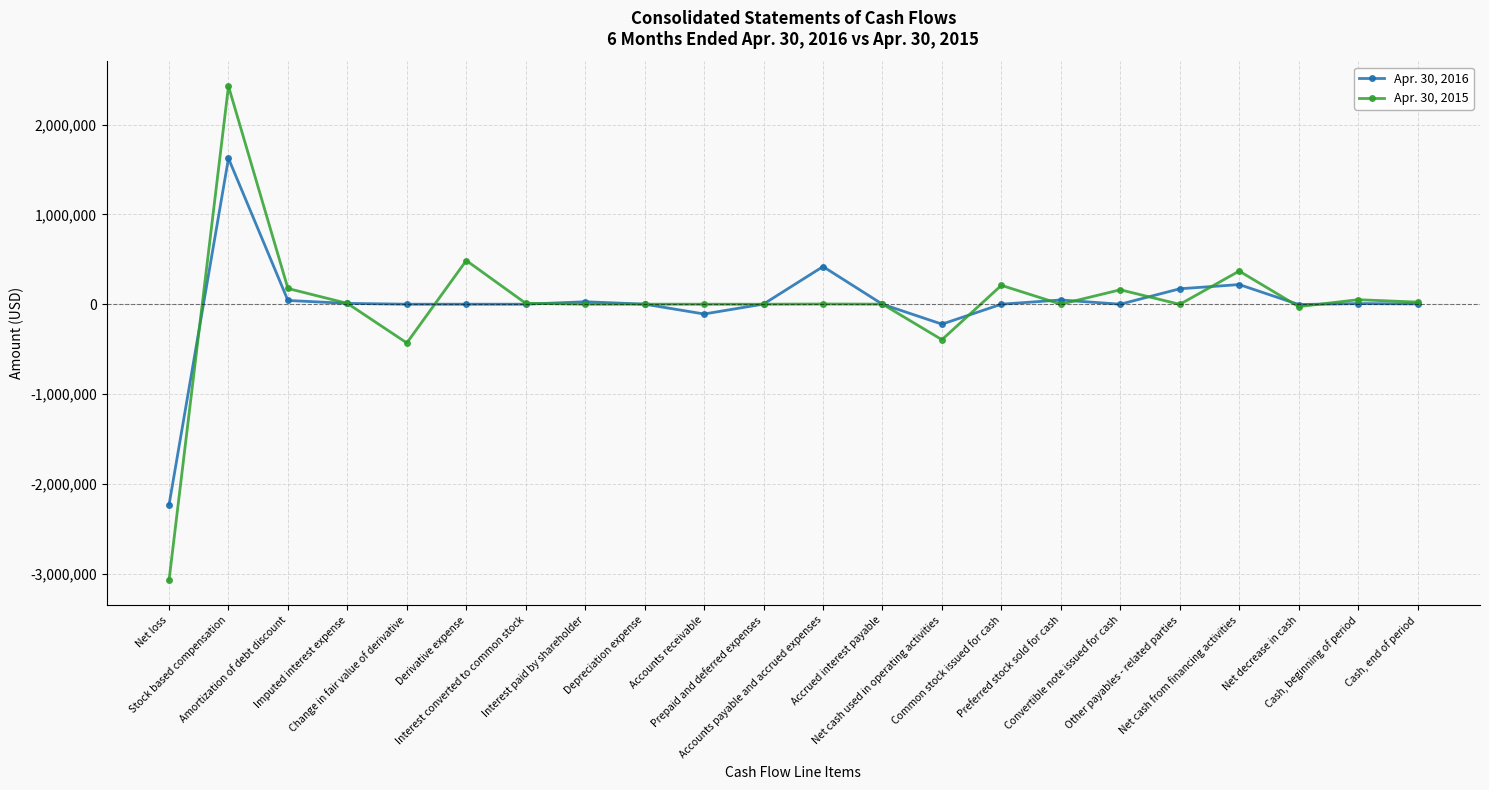

True or false: Apr. 30, 2016 has a value of -3415 at Net decrease in cash.

True